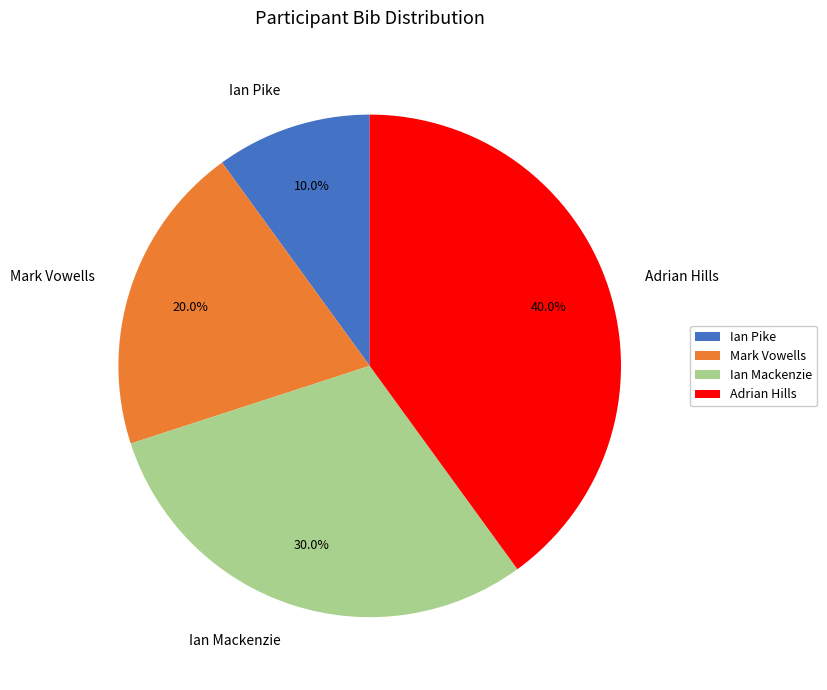

Between Ian Pike and Adrian Hills, which is larger?

Adrian Hills